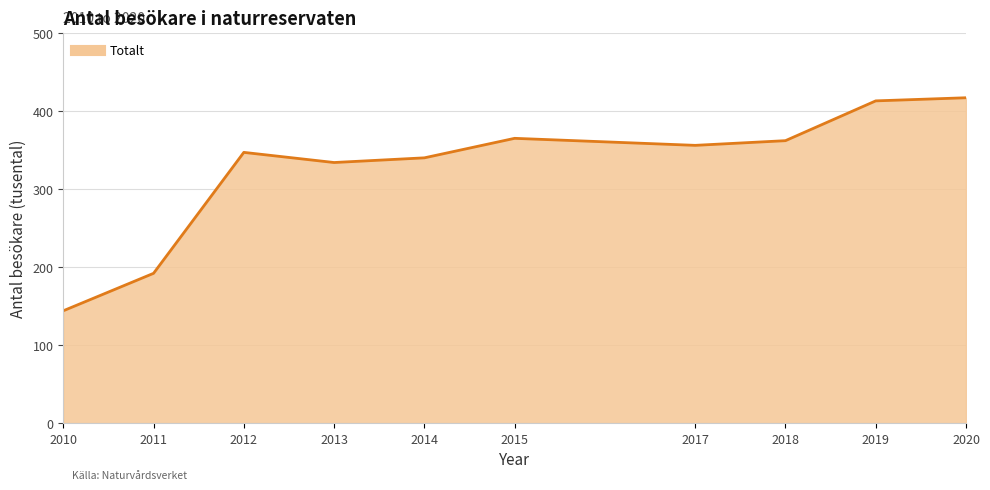

Between 2019 and 2013, which is larger?

2019